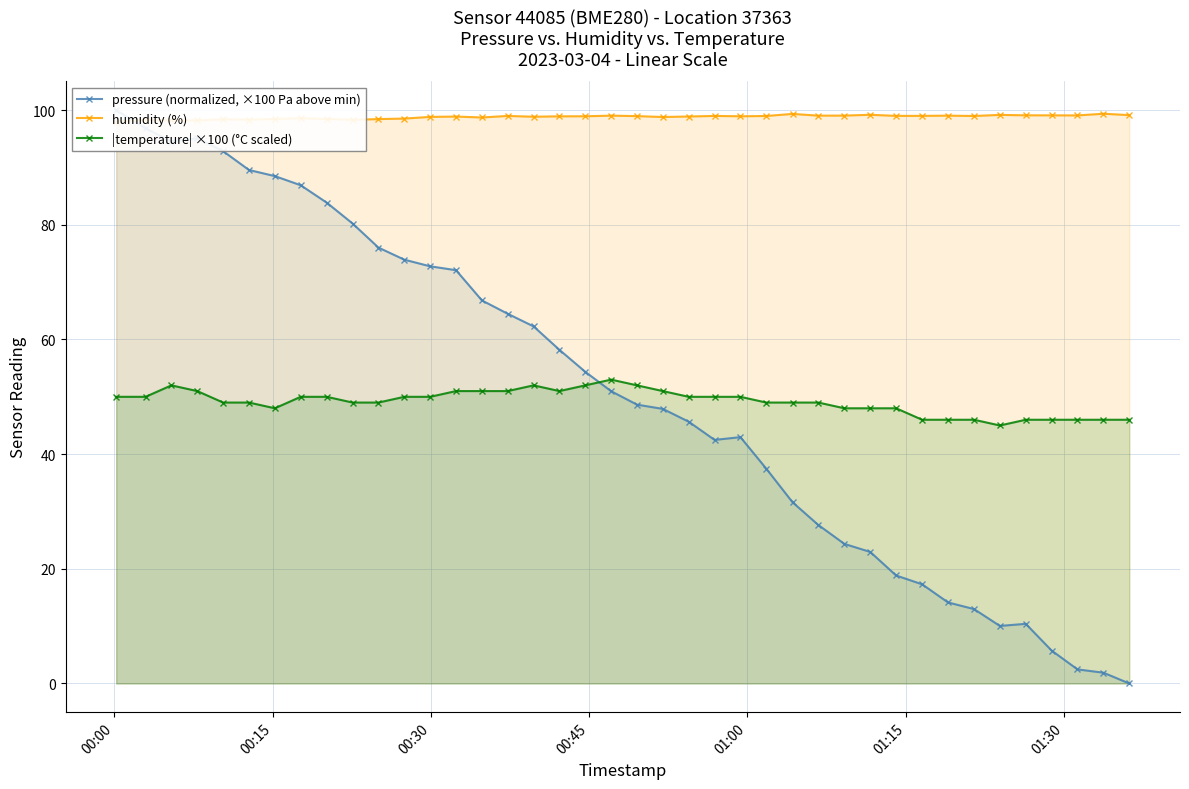

True or false: pressure (normalized, ×100 Pa above min) and |temperature| ×100 (°C scaled) cross at least once.

True